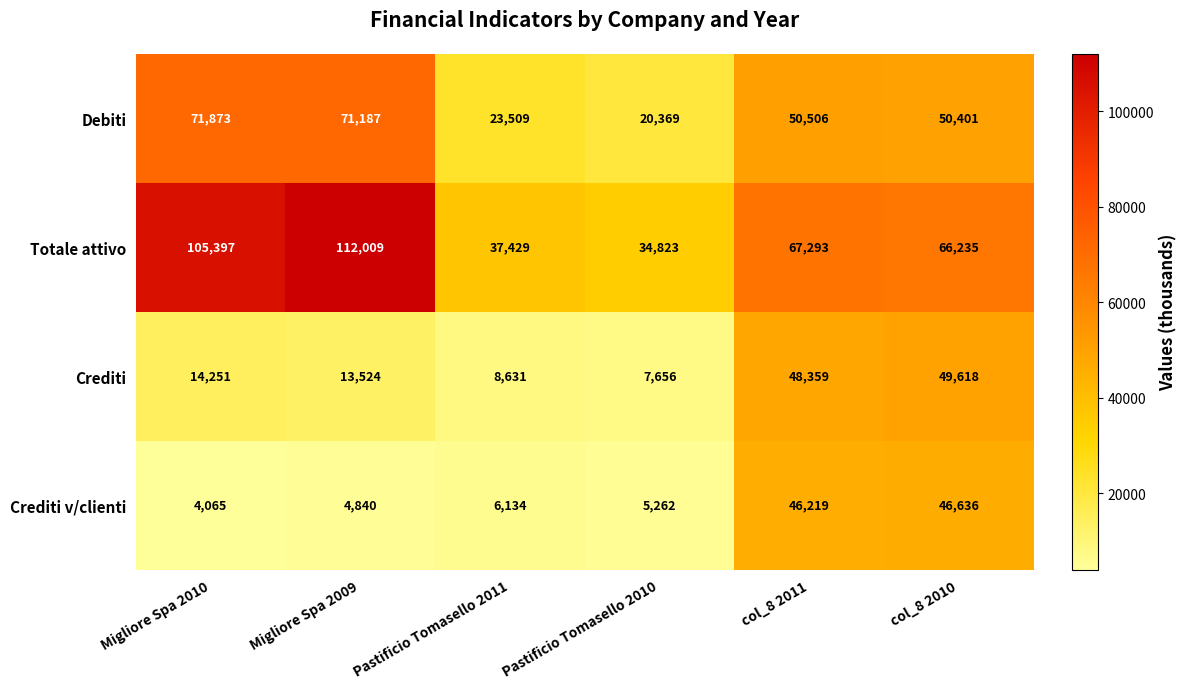

What is the difference between the maximum and second lowest values in the Crediti series?

40987